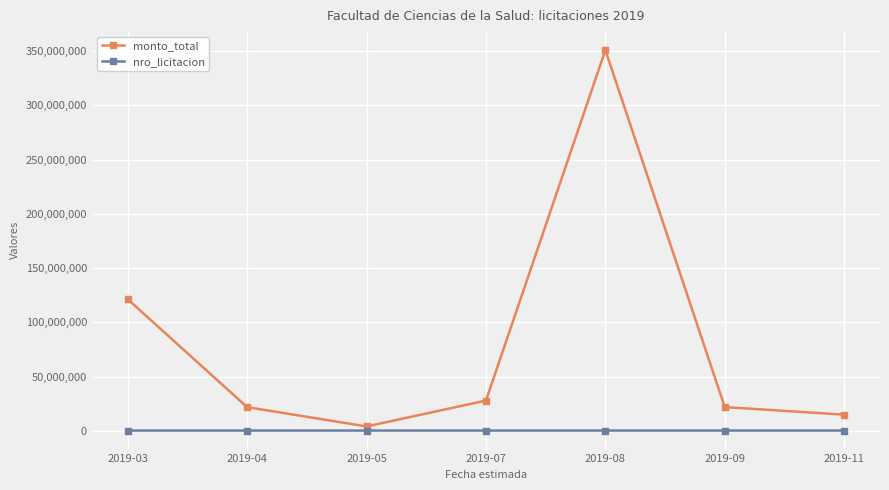

List the series in order of their peak value, highest first.

monto_total, nro_licitacion